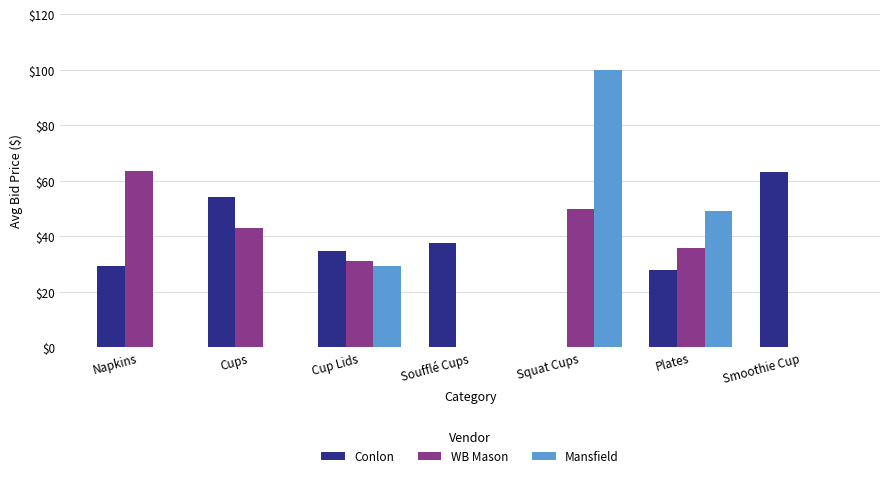

What is the sum of the WB Mason values at Cups and Squat Cups?

92.8